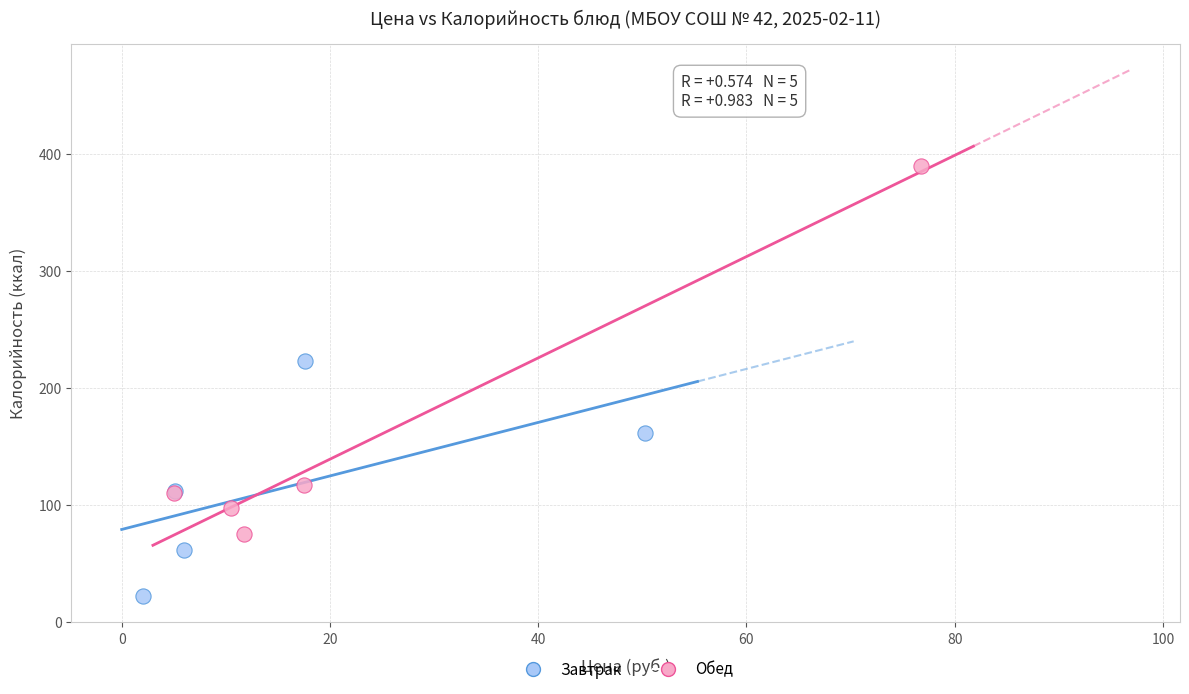

Which series reaches the maximum Y coordinate?

Обед